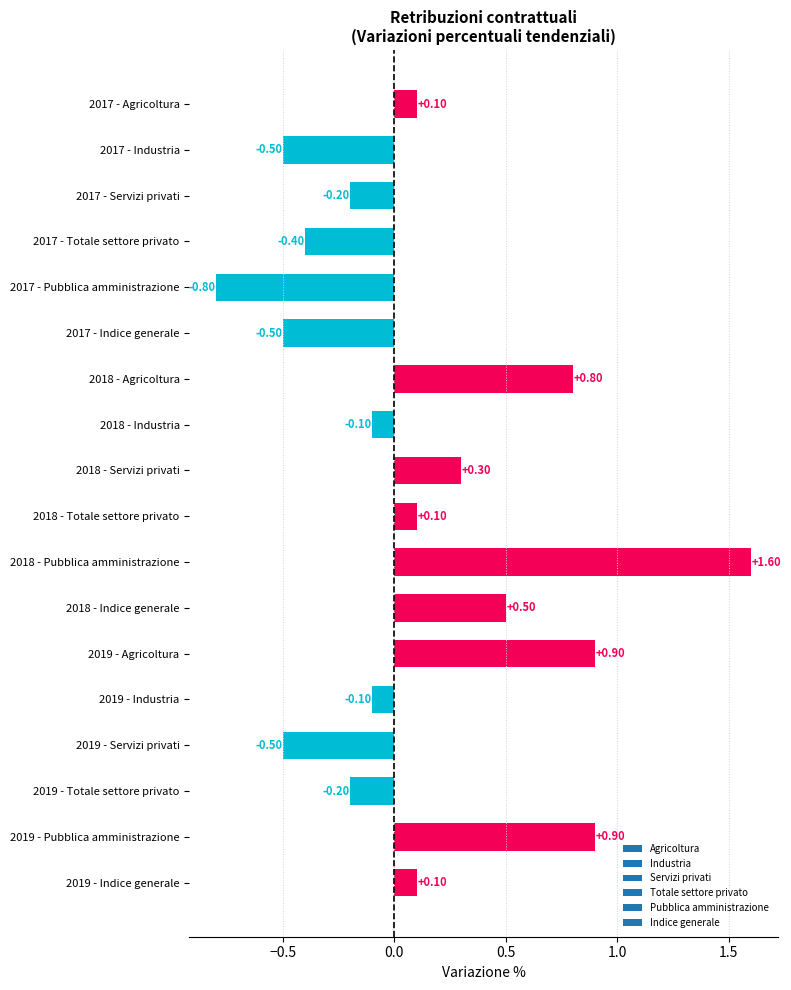

What is the change in value from 2018 - Agricoltura to 2019 - Indice generale?

-0.7